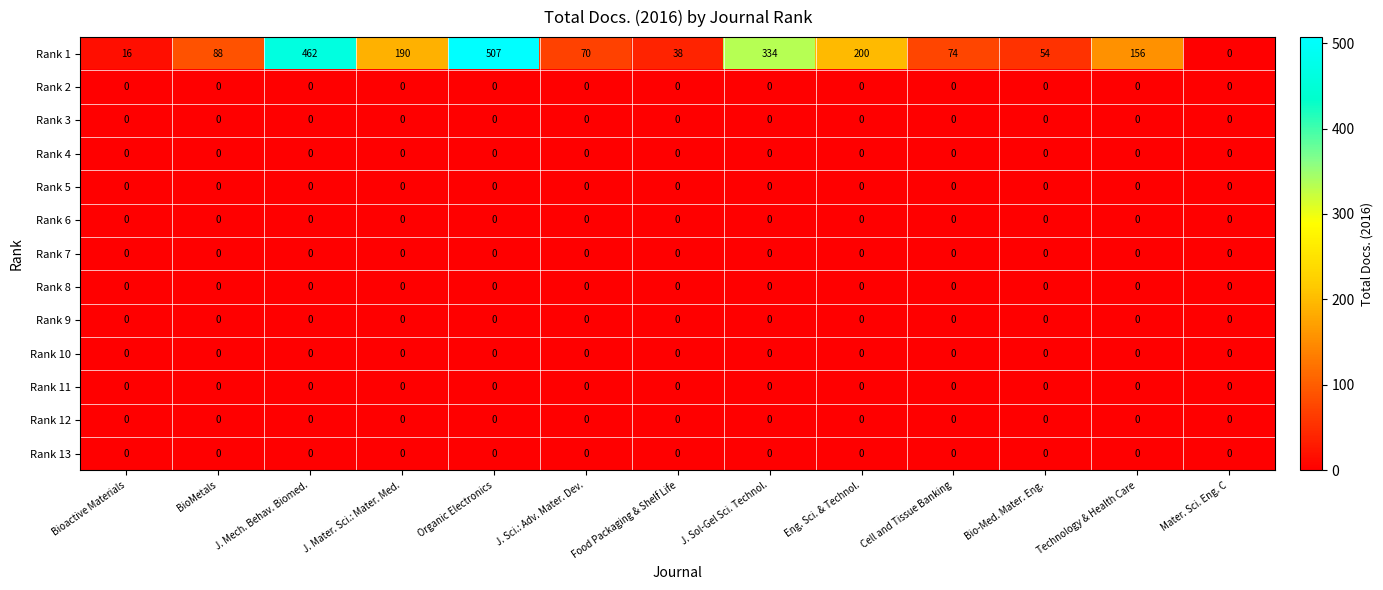

The value of Rank 9 at BioMetals is 0. True or false?

True